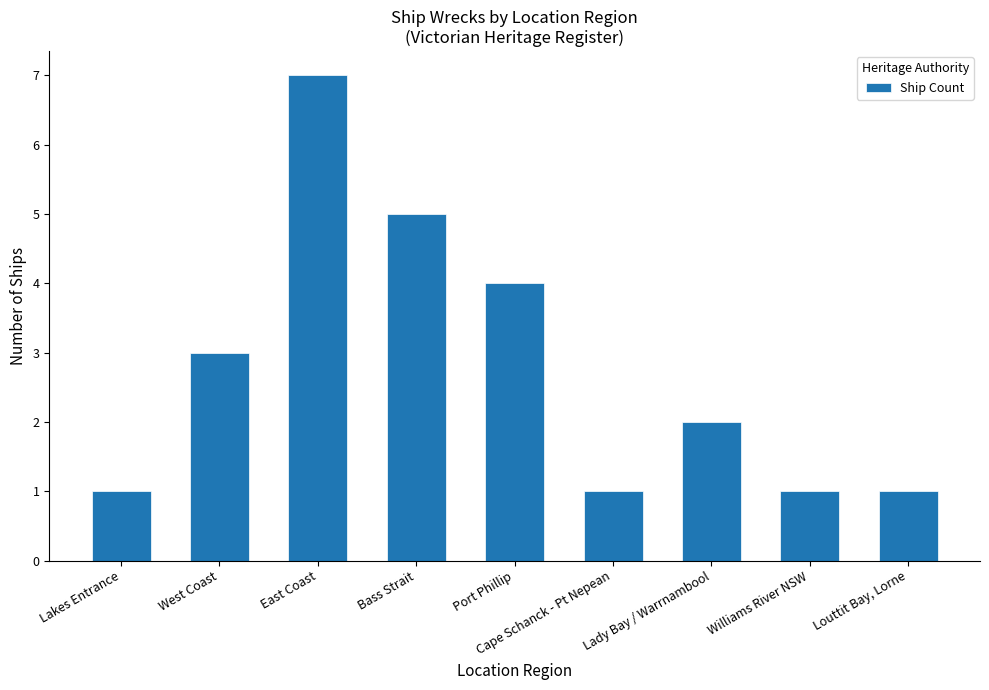

Reading left to right, extract all data points from this chart.

Lakes Entrance=1	West Coast=3	East Coast=7	Bass Strait=5	Port Phillip=4	Cape Schanck - Pt Nepean=1	Lady Bay / Warrnambool=2	Williams River NSW=1	Louttit Bay, Lorne=1